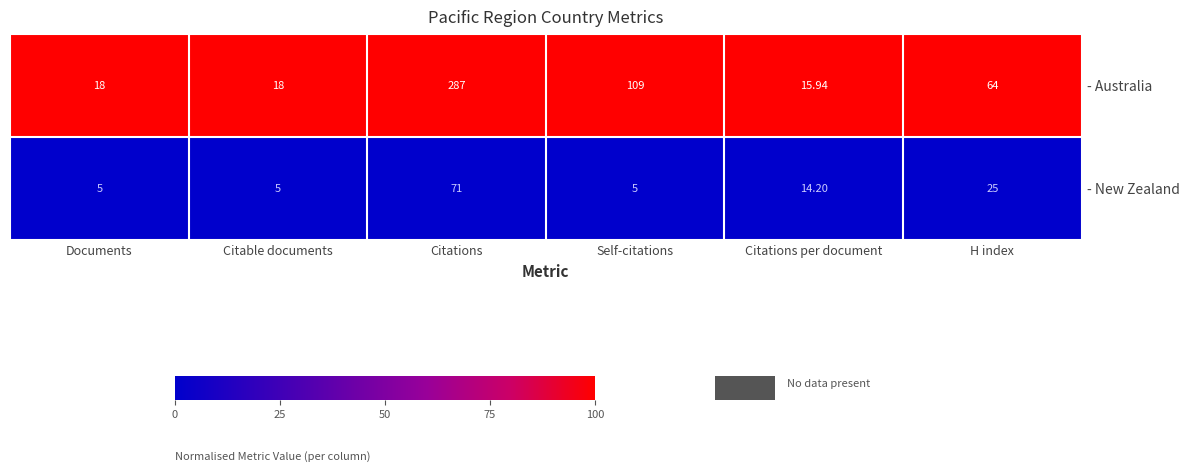

Which series has the largest range (max minus min)?

- Australia